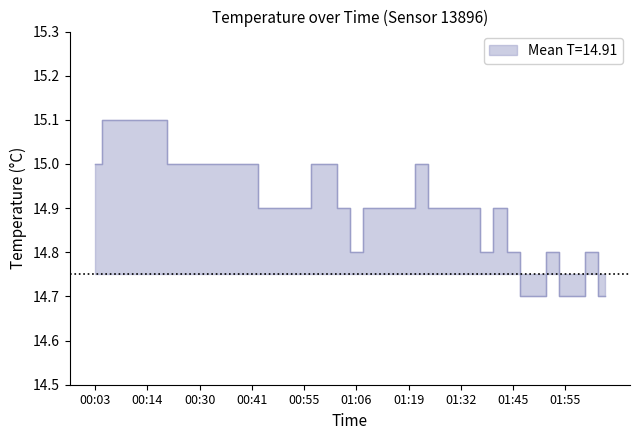

What is the average value?

14.9